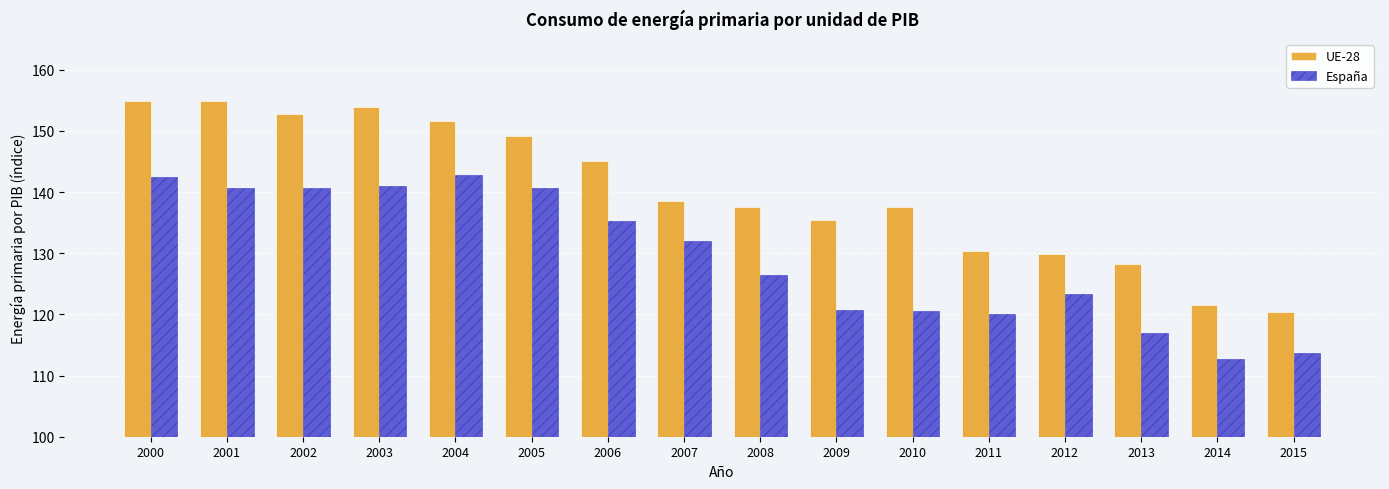

What is the value of the España bar at the 13th from the left?

123.3